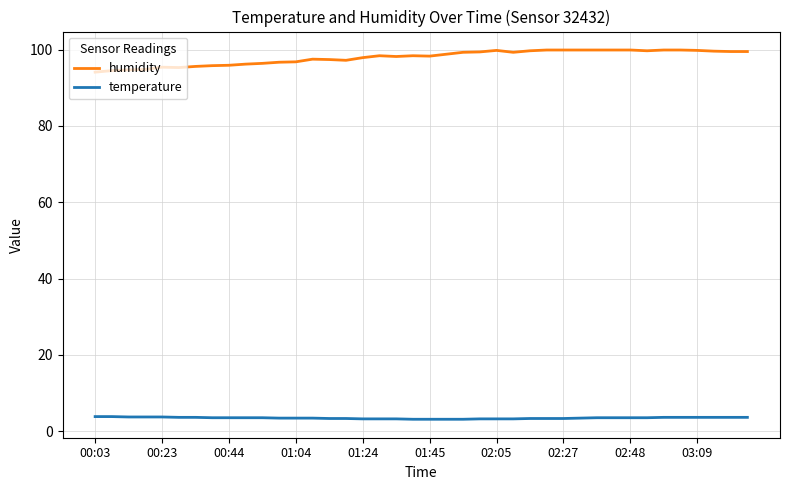

Rank the series by their average value, from highest to lowest.

humidity, temperature